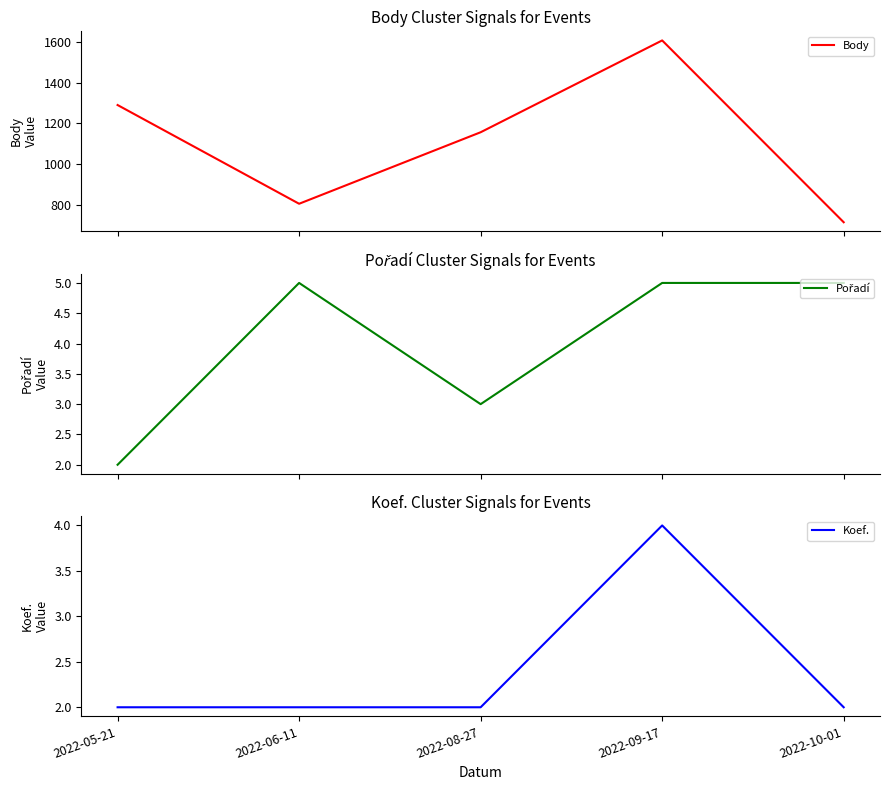

How many interior local valleys does the Body series have?

1